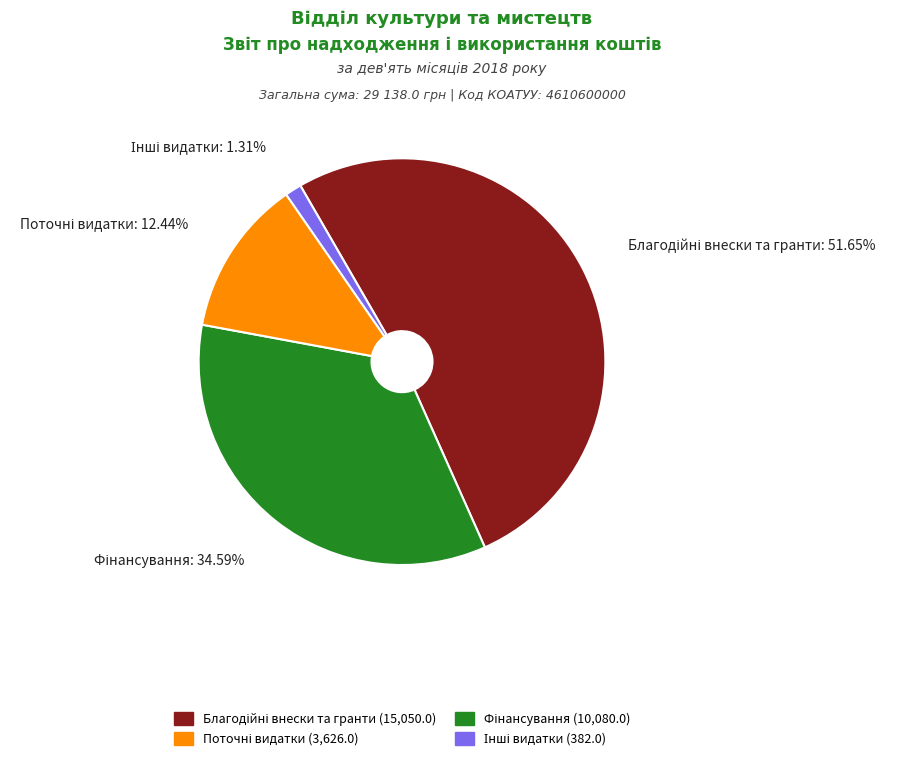

To the nearest percent, what is the average slice percentage?

25%